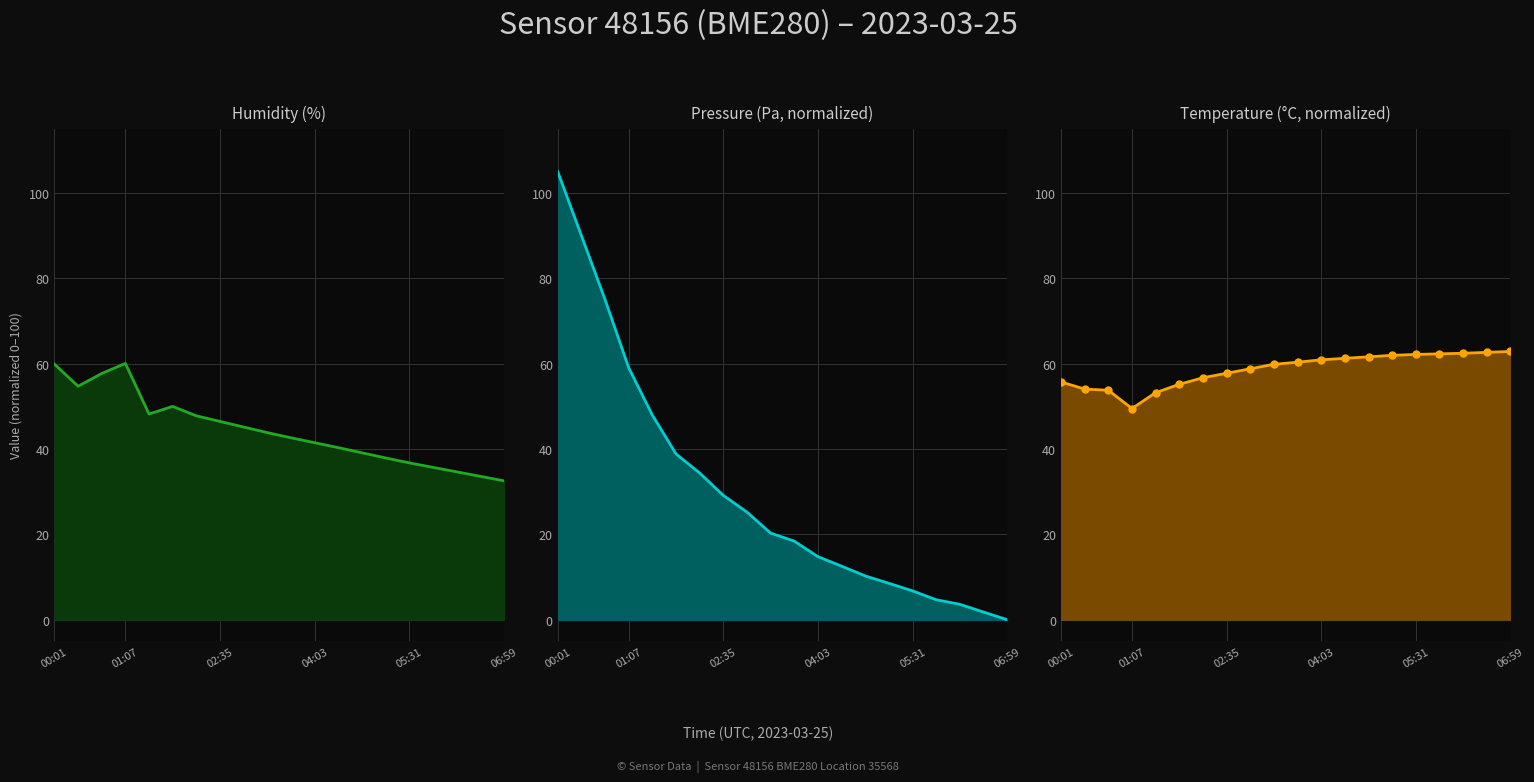

What is the total value across all series at 6?

138.8